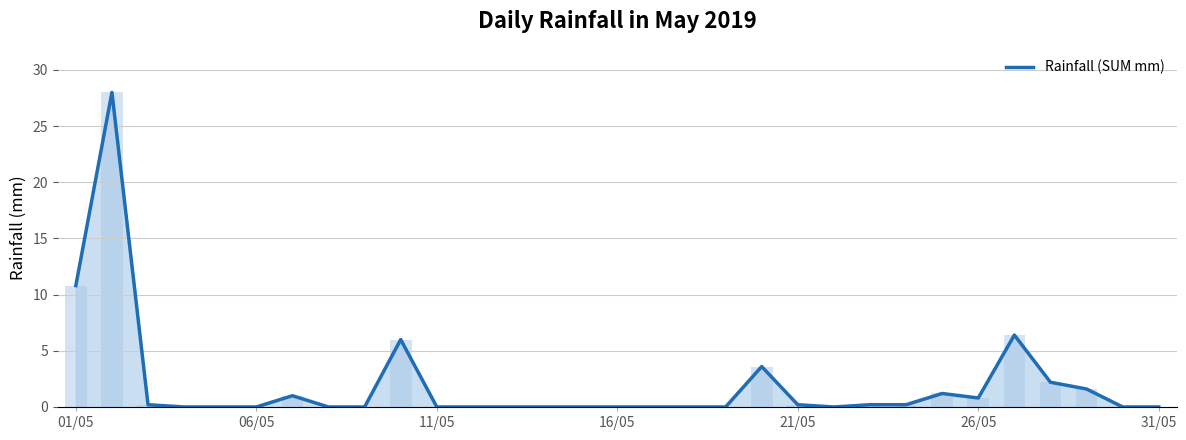

True or false: Rainfall (SUM mm) has a value of 8.8 at 06/05.

False